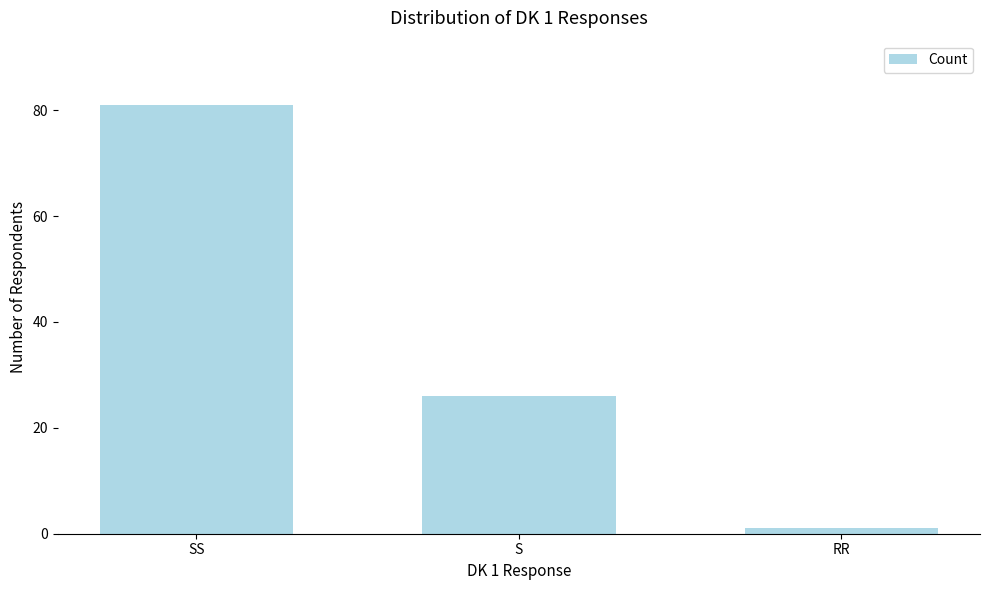

How many series are shown in this chart?

1